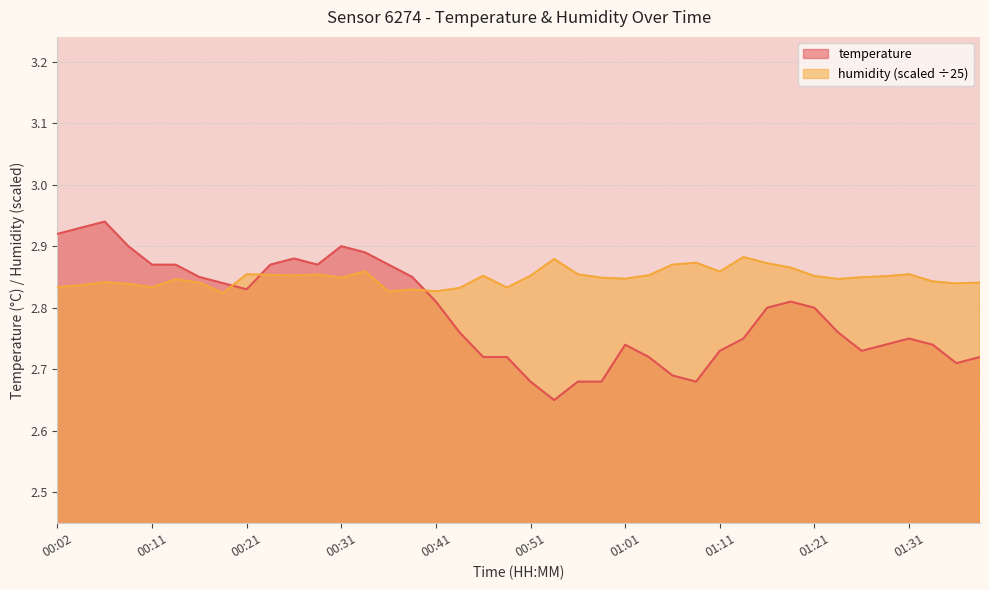

What is the value of the temperature point at the 13th from the left?

2.9